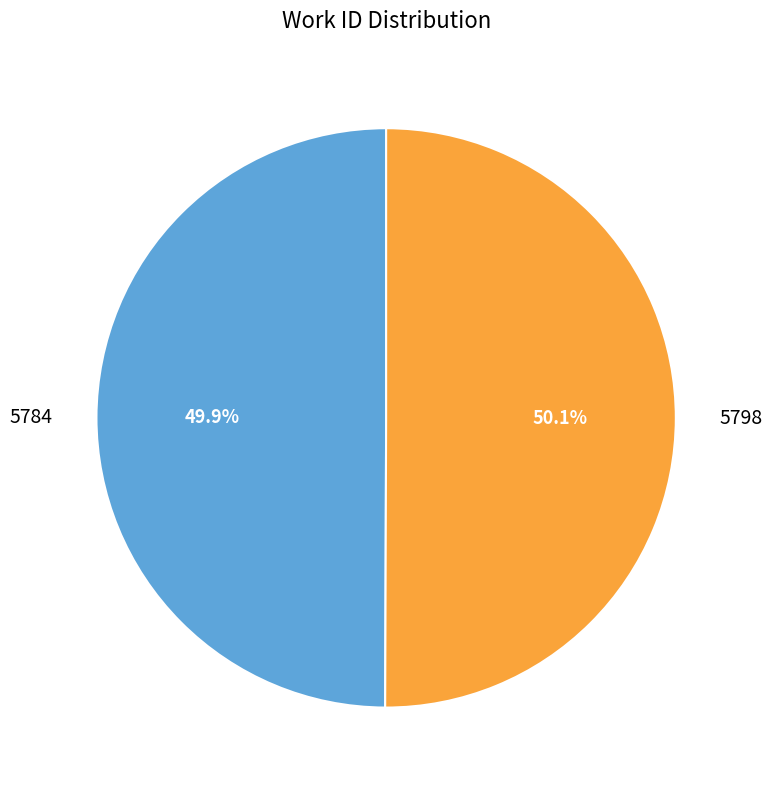

What is the ratio of the value at 5798 to the value at 5784?

1.0